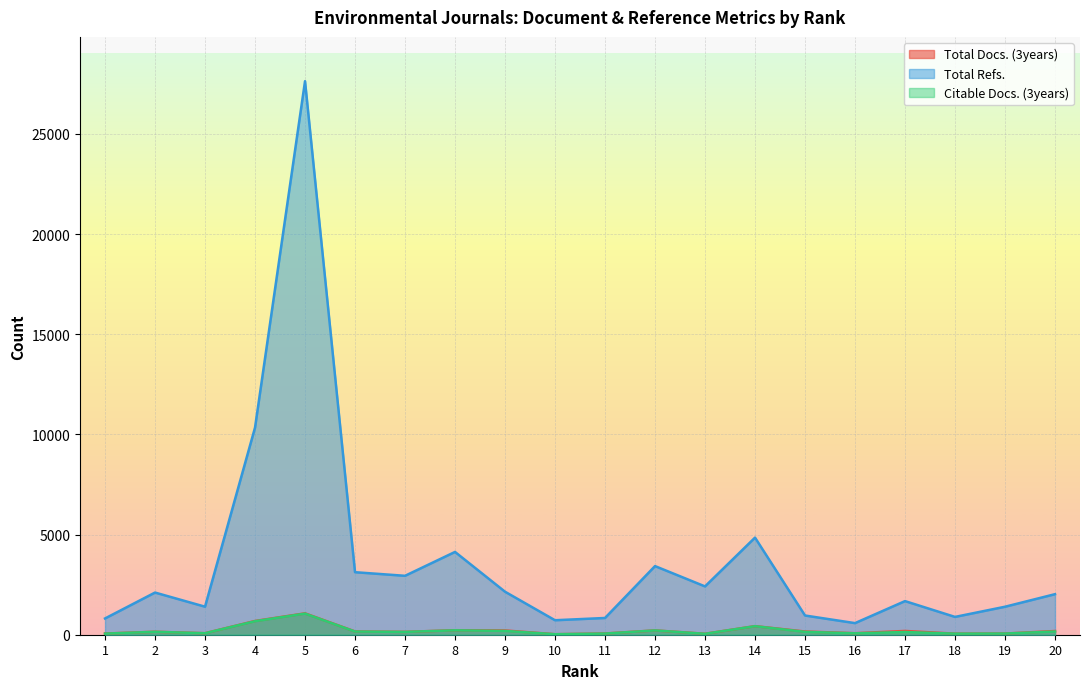

True or false: Total Refs. has a value of 2419 at 8.

False